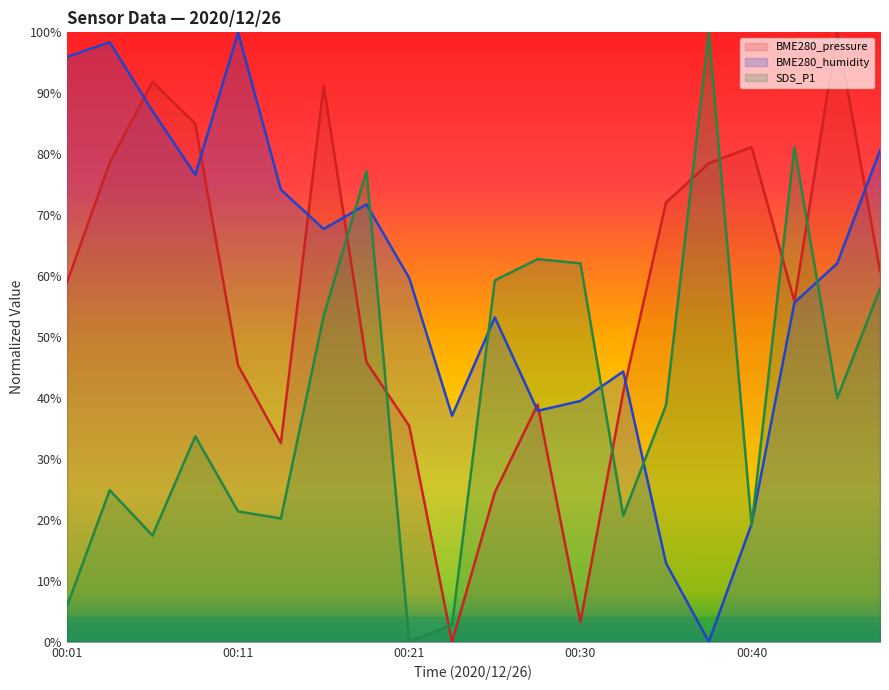

Reading left to right, transcribe all the data shown in this chart.

BME280_pressure: 0.6	0.8	0.9	0.8	0.5	0.3	0.9	0.5	0.4	0.0	0.2	0.4	0.0	0.4	0.7	0.8	0.8	0.6	1.0	0.6
BME280_humidity: 1.0	1.0	0.9	0.8	1.0	0.7	0.7	0.7	0.6	0.4	0.5	0.4	0.4	0.4	0.1	0.0	0.2	0.6	0.6	0.8
SDS_P1: 0.1	0.2	0.2	0.3	0.2	0.2	0.5	0.8	0.0	0.0	0.6	0.6	0.6	0.2	0.4	1.0	0.2	0.8	0.4	0.6